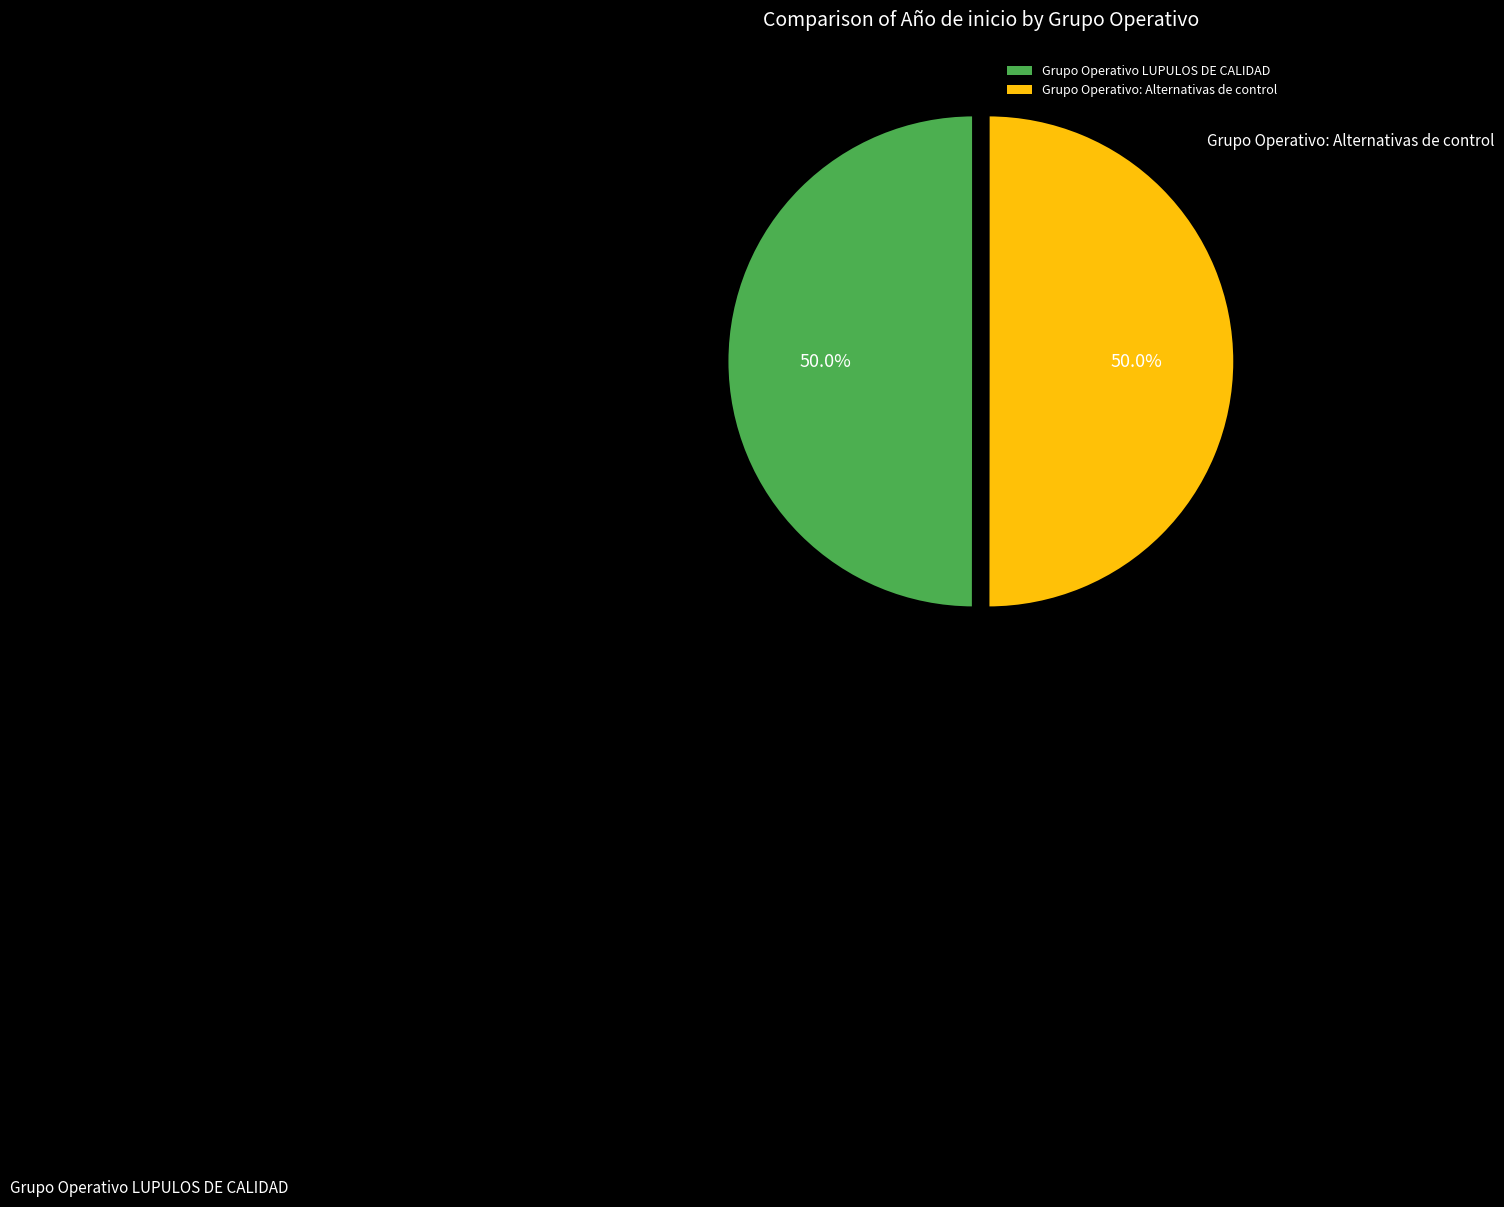

What is the total percentage of Grupo Operativo LUPULOS DE CALIDAD and Grupo Operativo: Alternativas de control?

100.0%